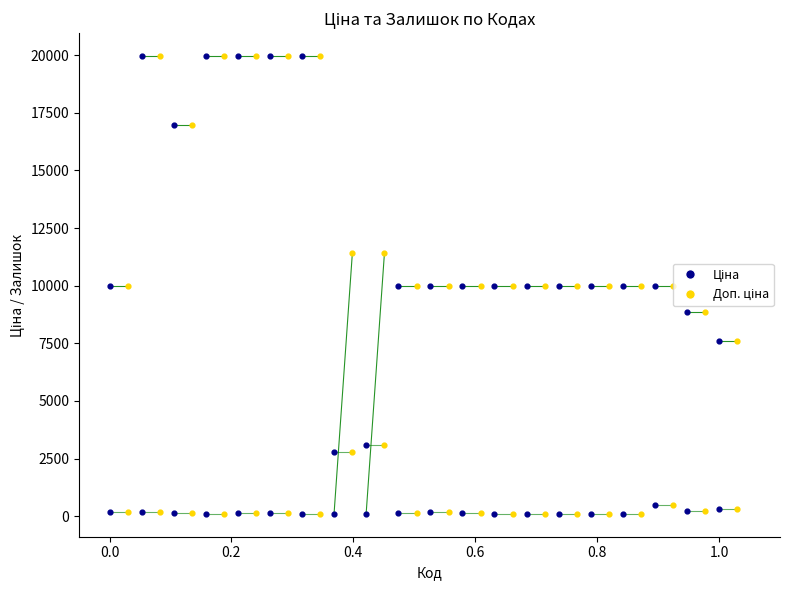

Which series has the largest Y range (max minus min)?

Ціна